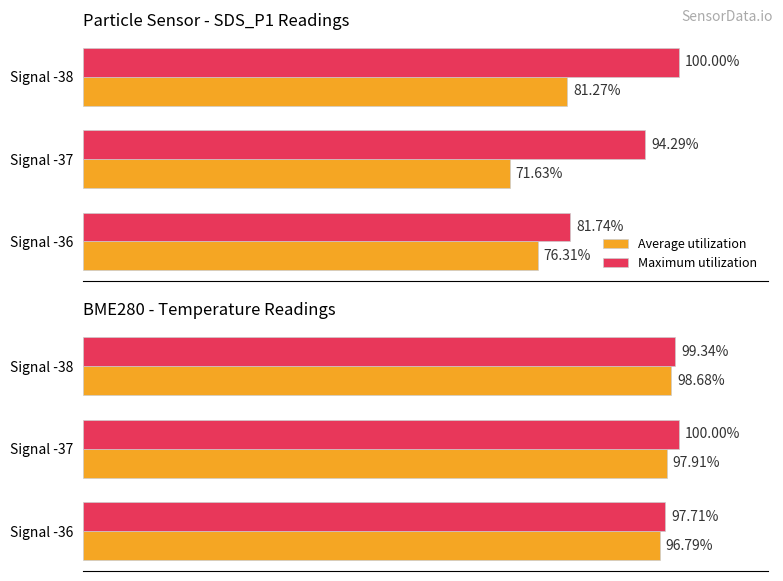

How many bars are there in each group?

2